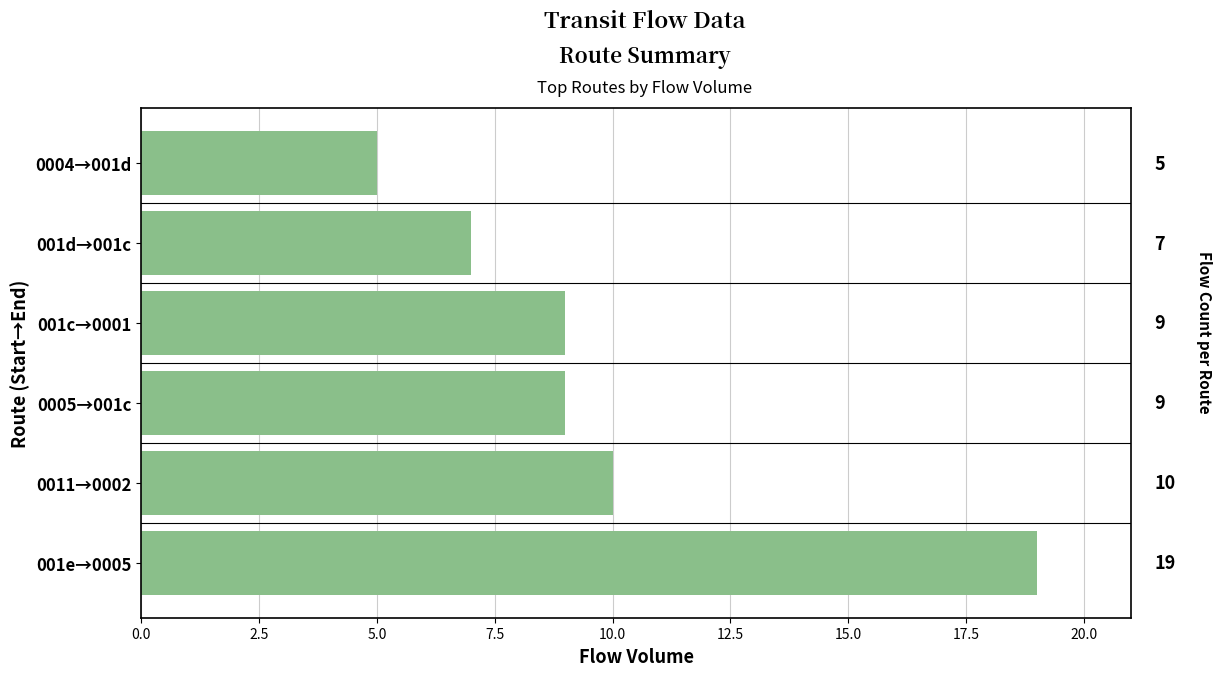

Is it true that the value at 0004→001d is 5?

True